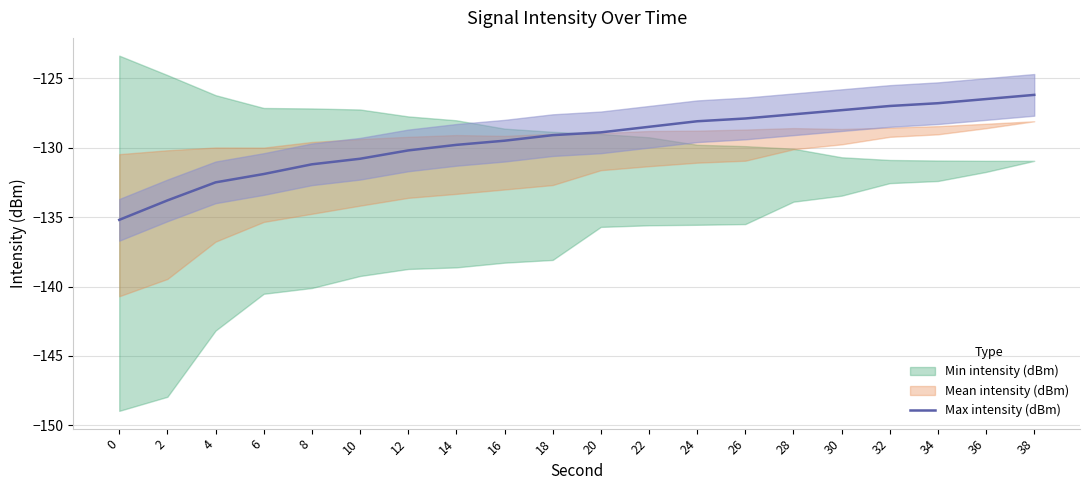

How many lines are shown in the chart?

1